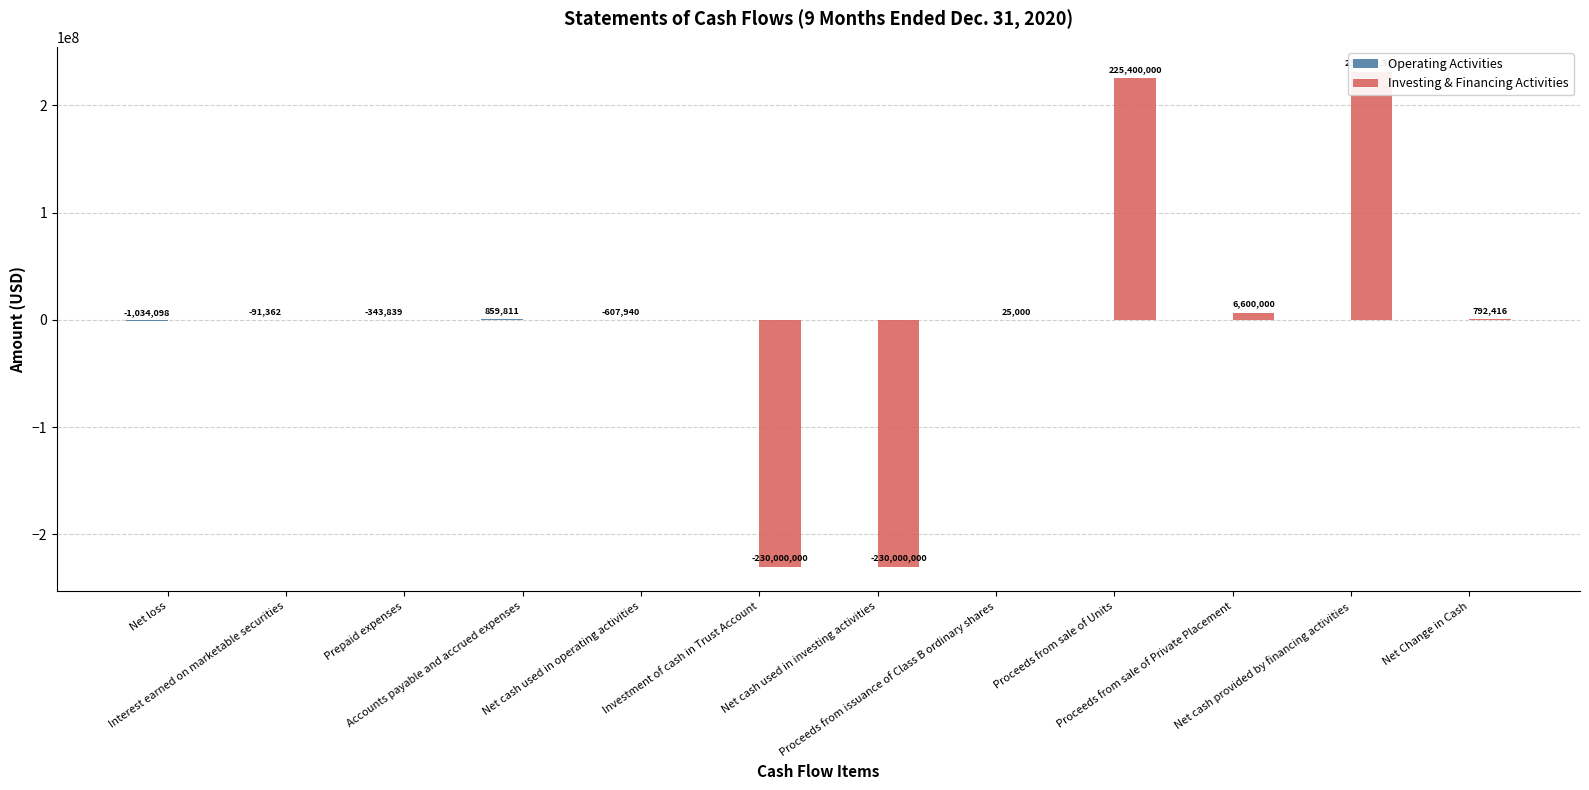

List the series in order of their peak value, highest first.

Investing & Financing Activities, Operating Activities